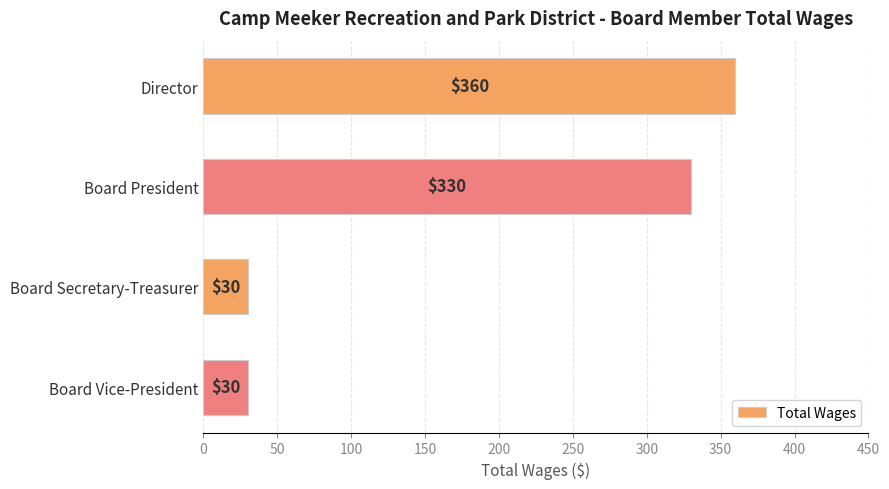

What is the label of the 2nd bar from the bottom?

Board Secretary-Treasurer